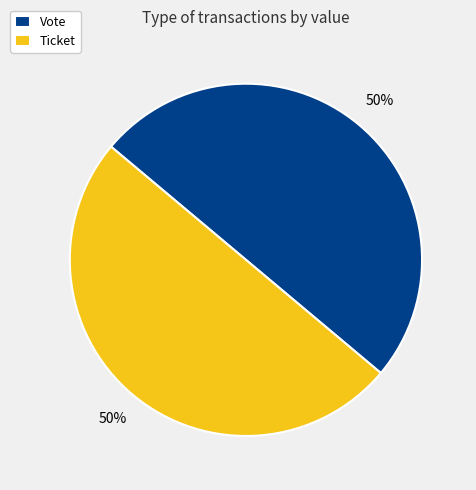

To the nearest percent, what is the average slice percentage?

50%